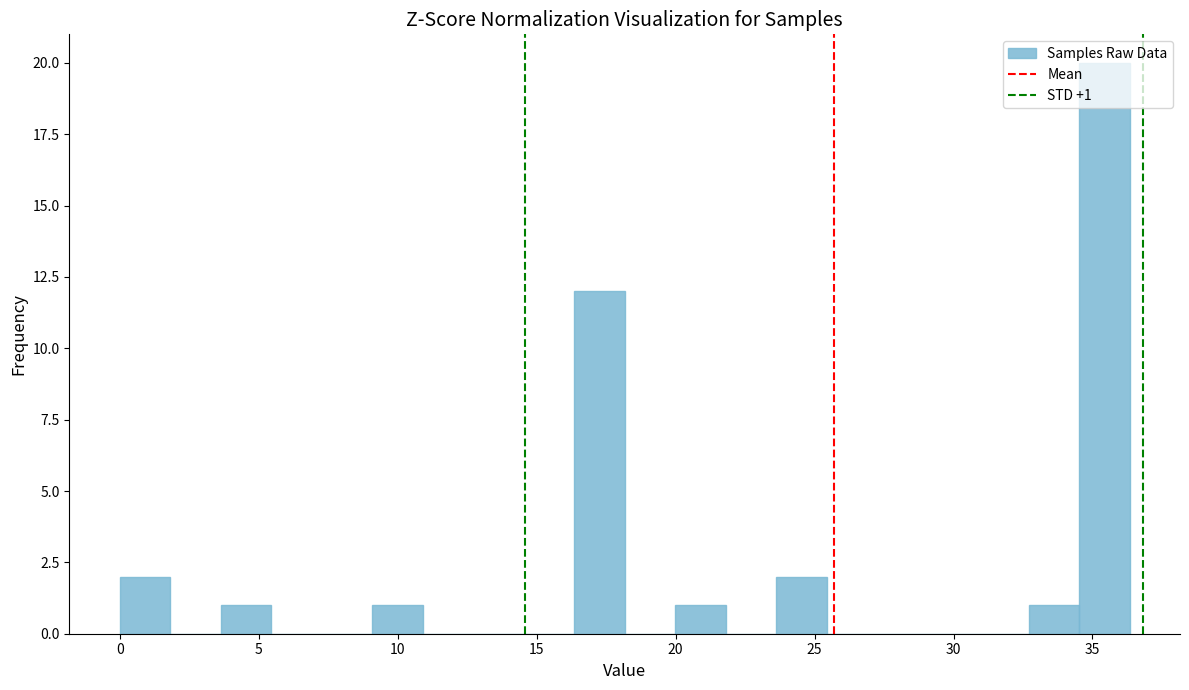

Read against the x-axis, roughly where is the centre of the tallest bar?

35.5